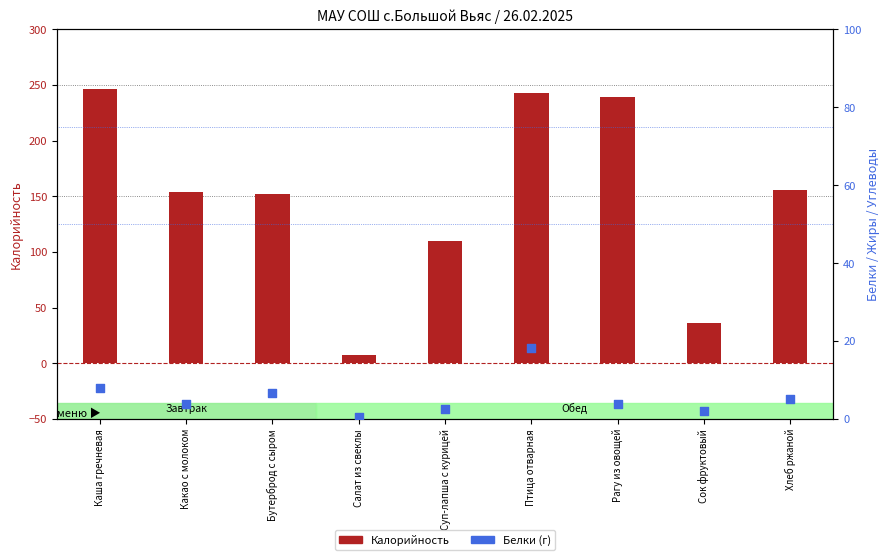

Is the value of Белки at Рагу из овощей greater than the value of Калорийность at Птица отварная?

No